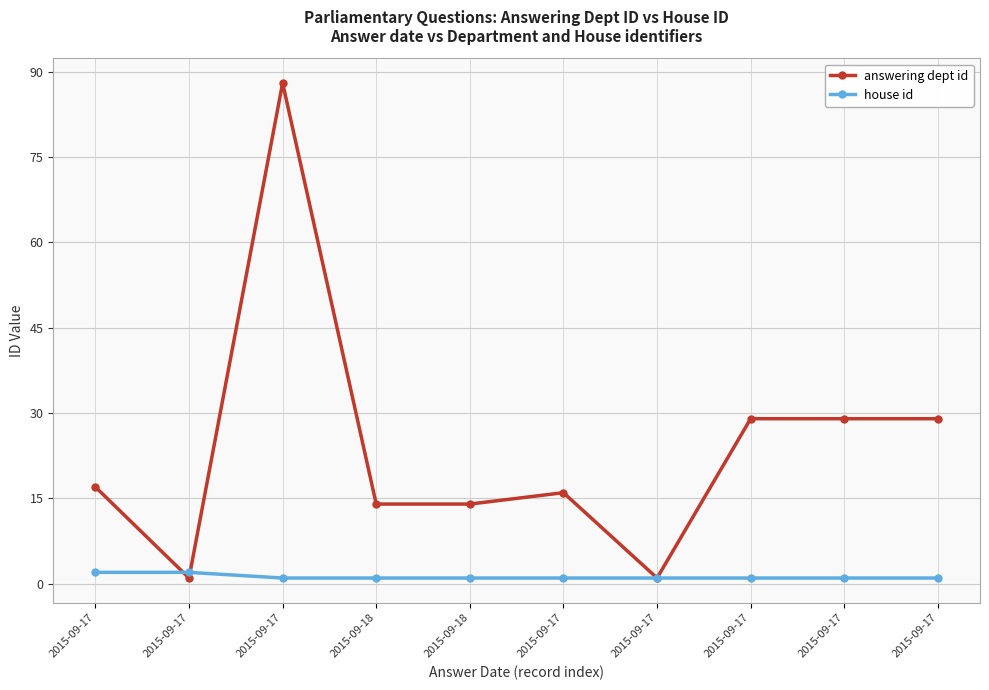

Does the chart have visible grid lines?

Yes